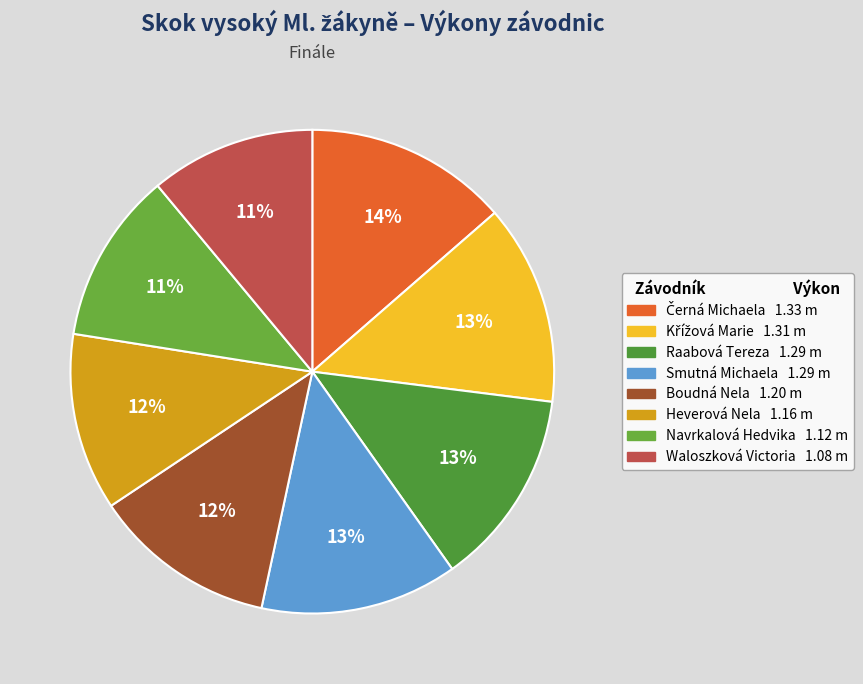

Does Waloszková Victoria account for over 50% of the chart?

No